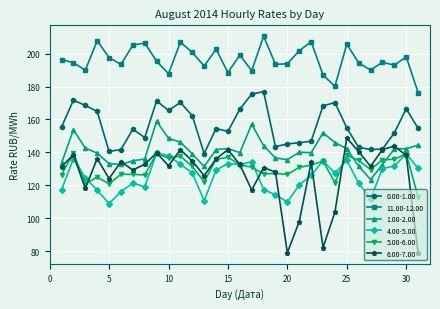

True or false: 11.00-12.00 and 6.00-7.00 cross at least once.

False